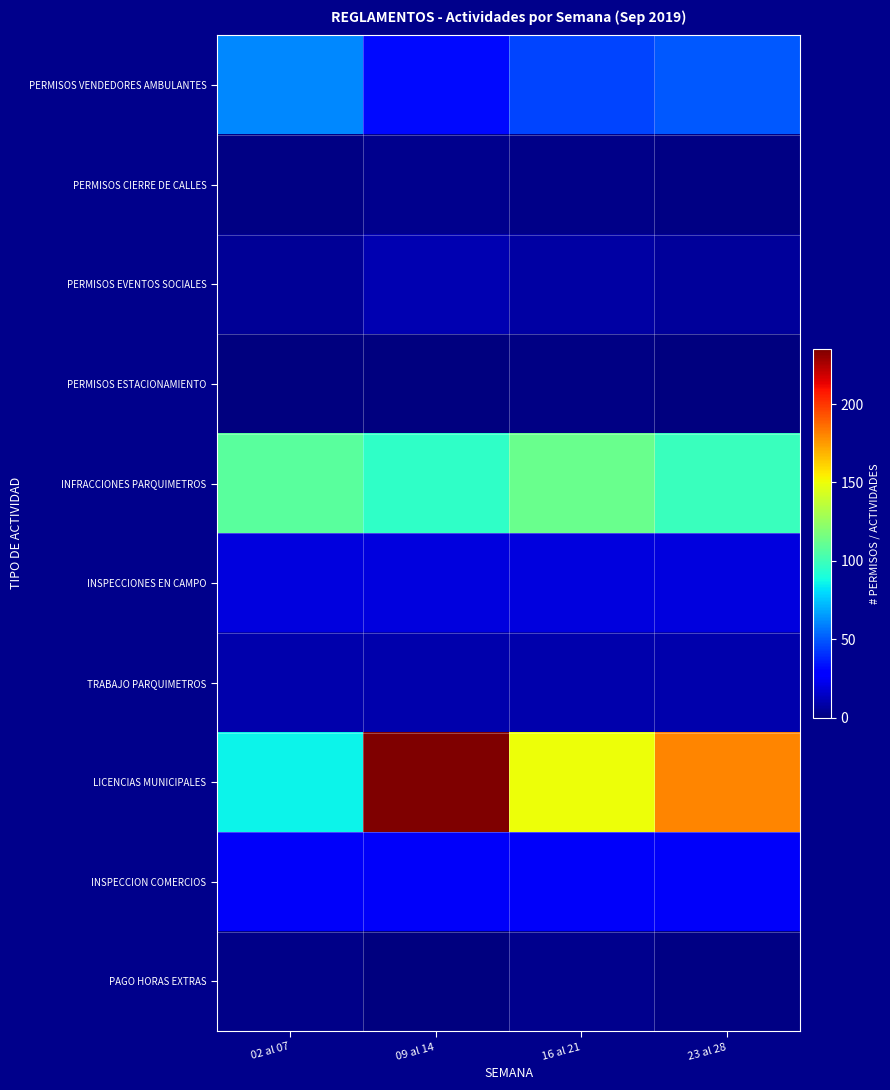

What is the spread (max minus min) of values at 16 al 21?

149